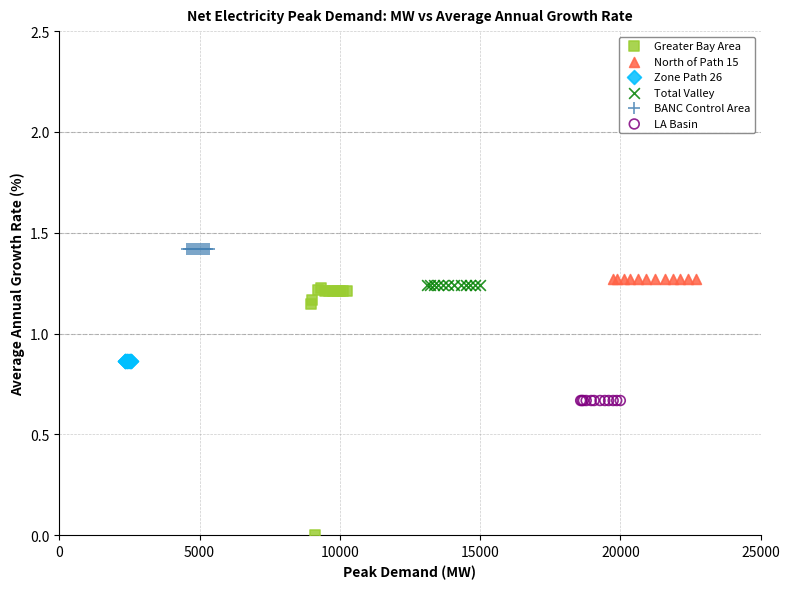

Which series contains the highest Y value?

BANC Control Area